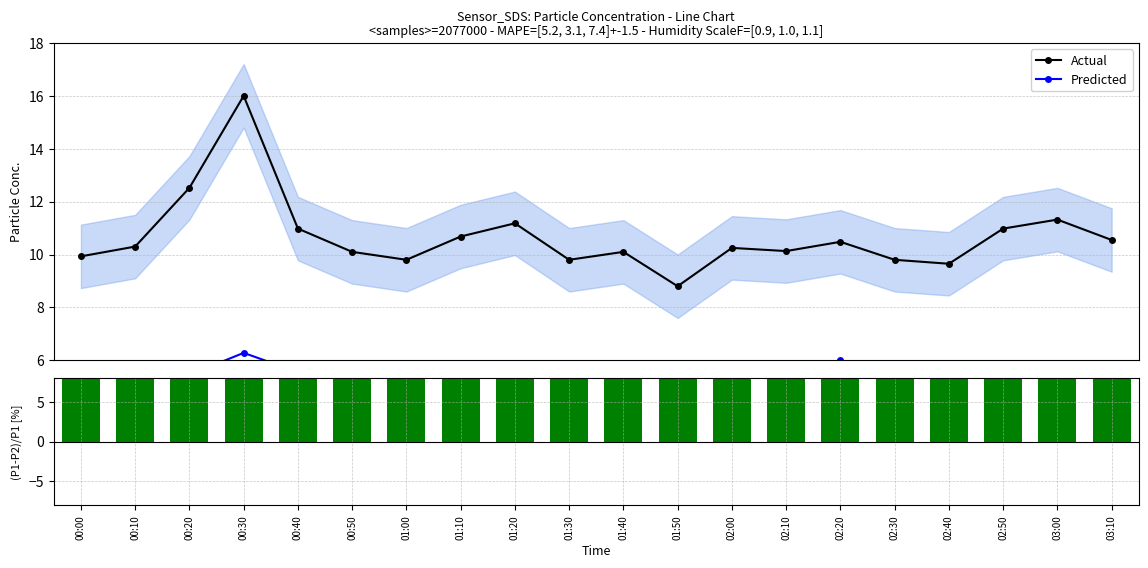

At which category is the sum across all series the highest?

00:30